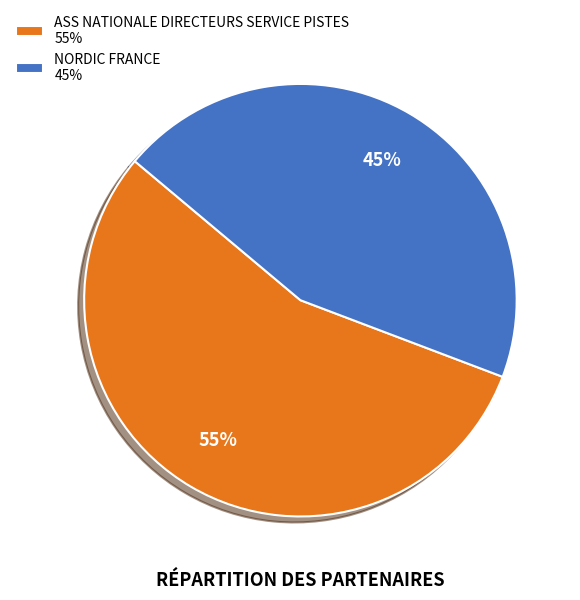

Approximately how many times larger is the value at ASS NATIONALE DIRECTEURS SERVICE PISTES compared to NORDIC FRANCE?

1.2